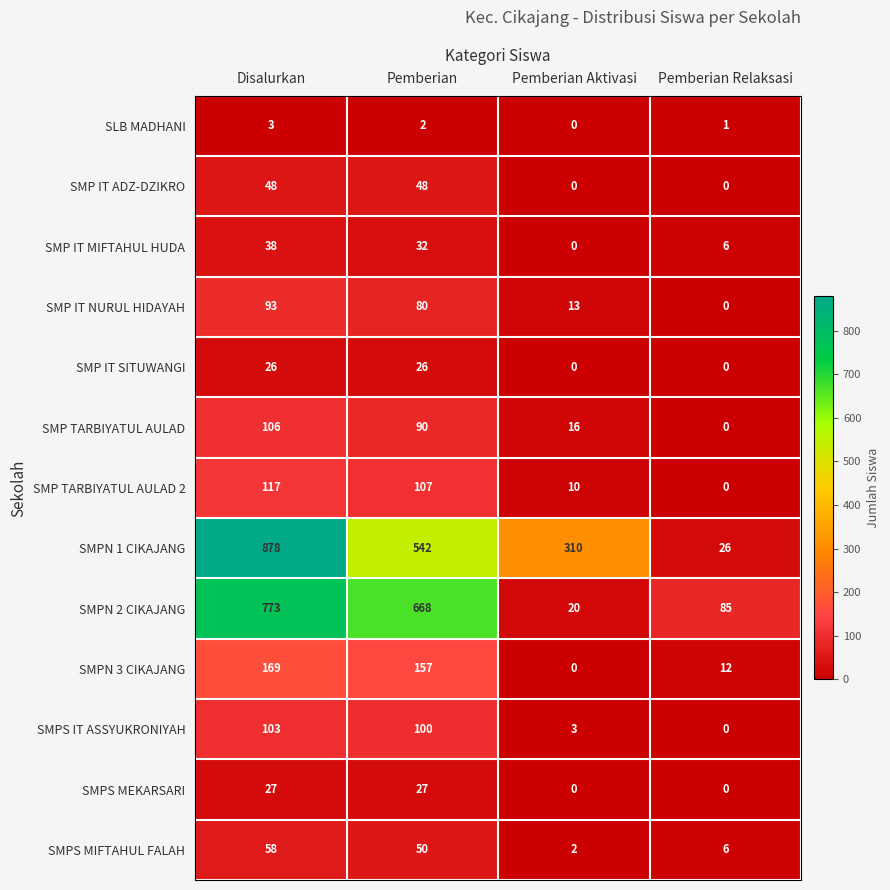

At which category is the sum across all series the highest?

Disalurkan